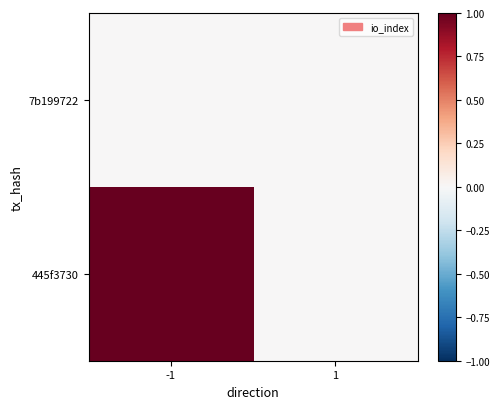

Reading right to left, extract all data points from this chart.

7b199722: 1=0	-1=0
445f3730: 1=0	-1=1